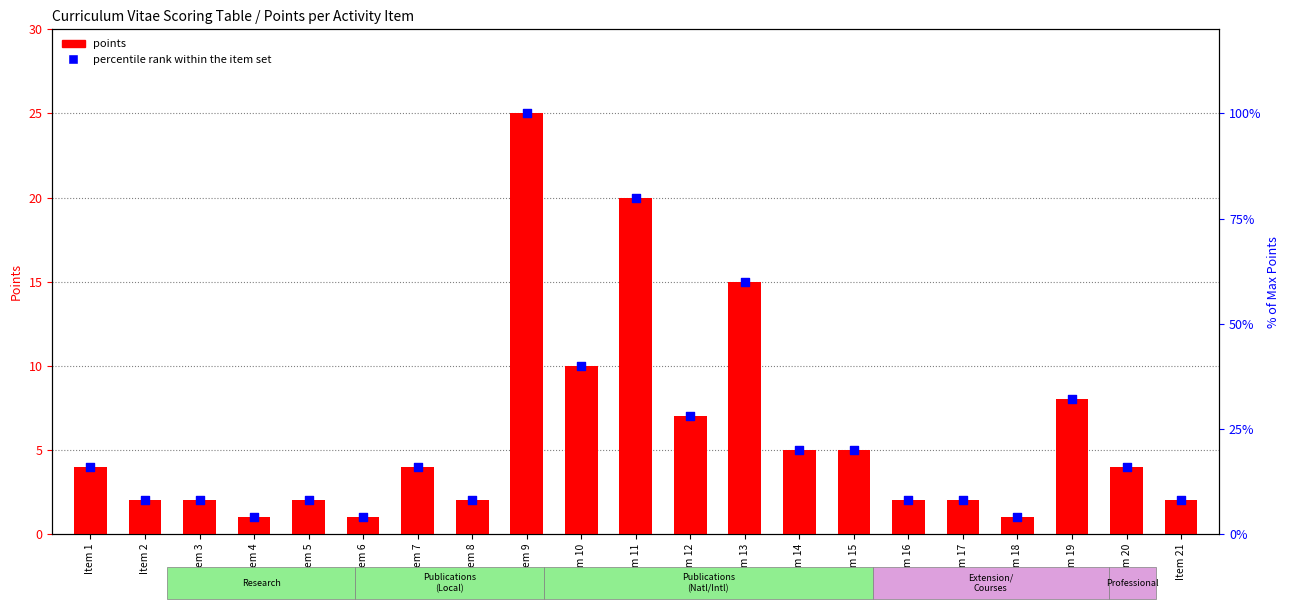

At which category is the sum across all series the highest?

Item 9